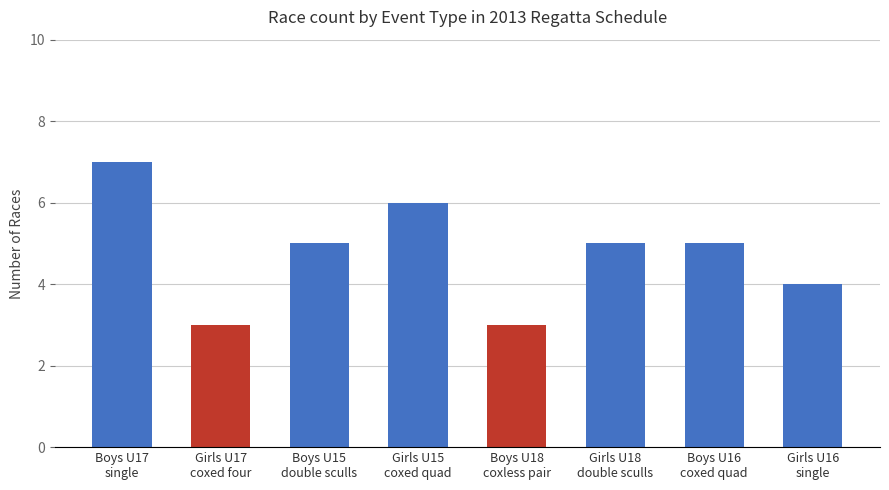

Does the chart contain stacked bars?

No